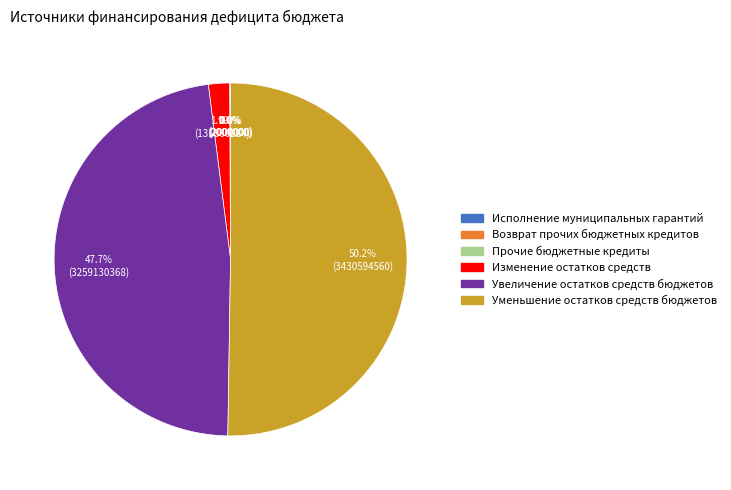

Is the sum of Увеличение остатков средств бюджетов and Уменьшение остатков средств бюджетов greater than half?

Yes